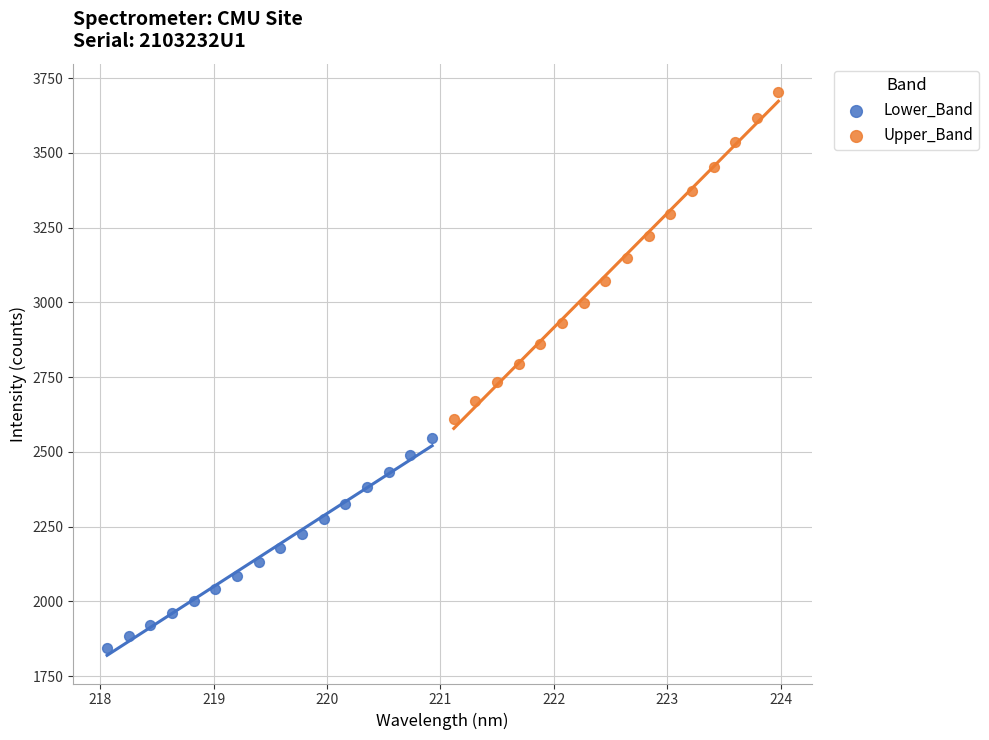

Which series has the widest spread of Y values?

Upper_Band